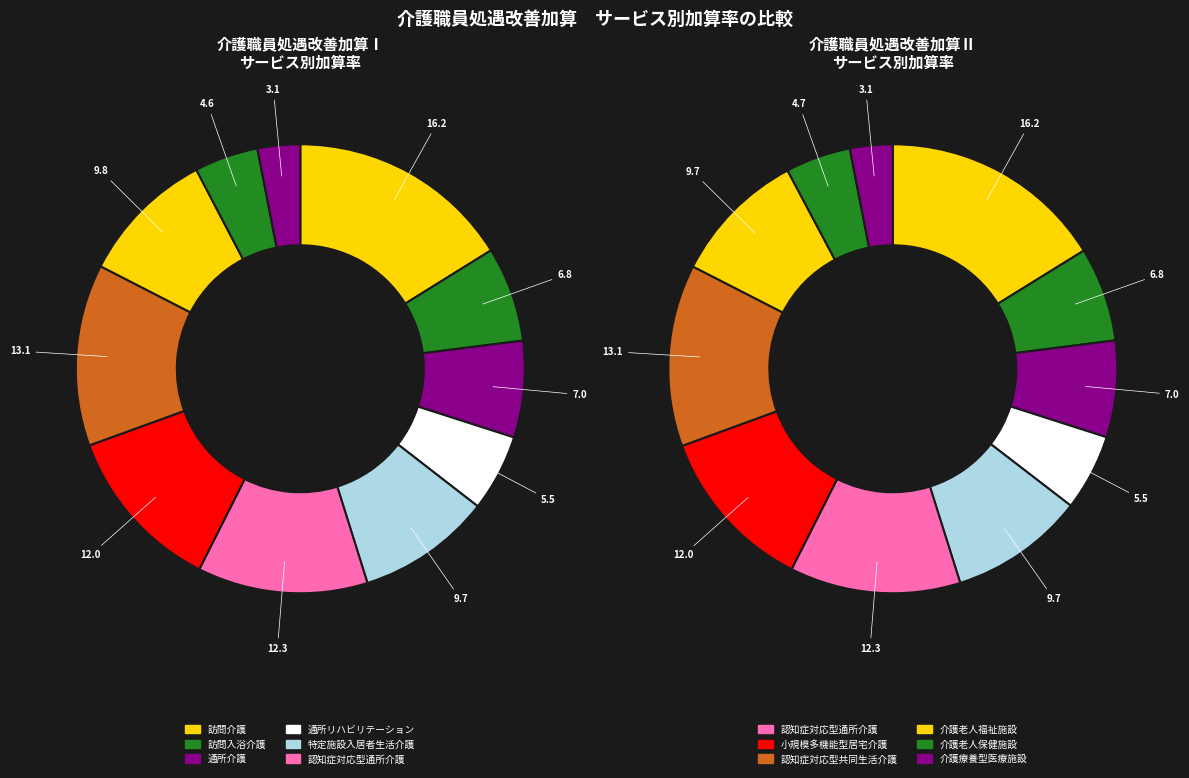

How much of the chart is everything except 介護老人福祉施設?

90.2%